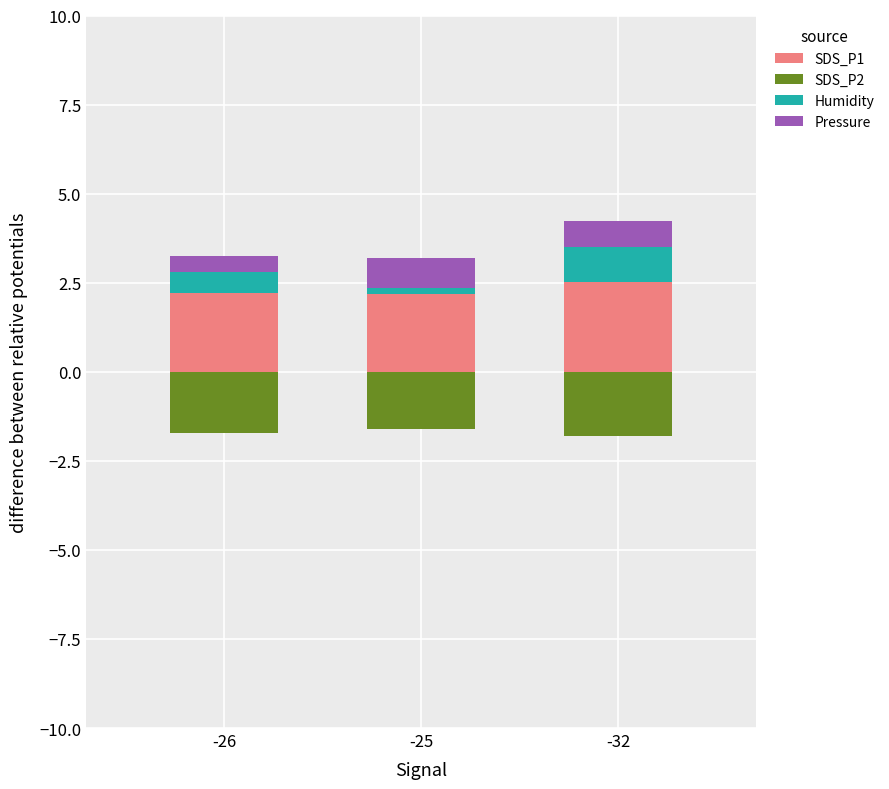

Which series changed the most between -26 and -32?

Humidity